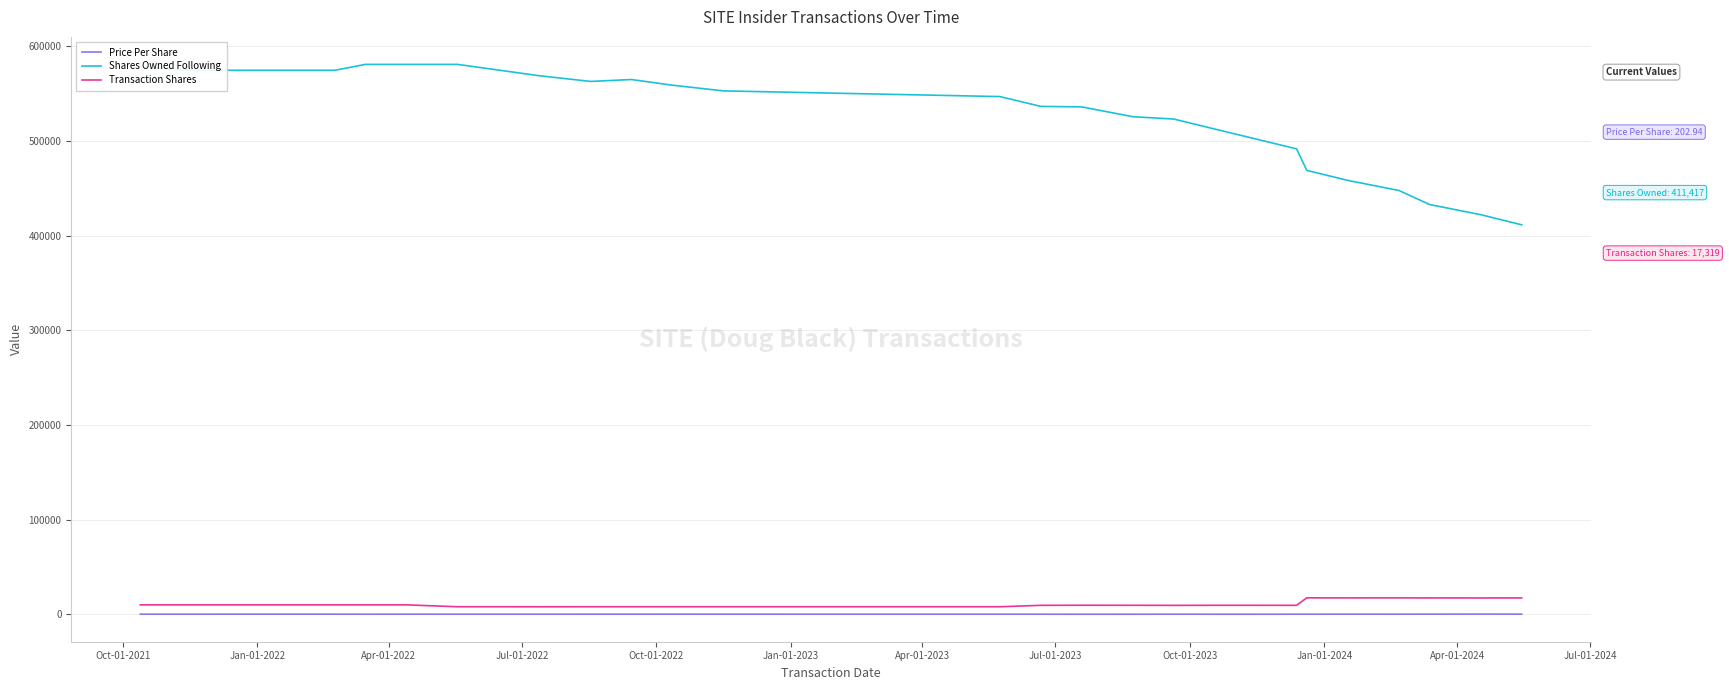

What is the highest value of the Shares Owned Following series?

580886.0